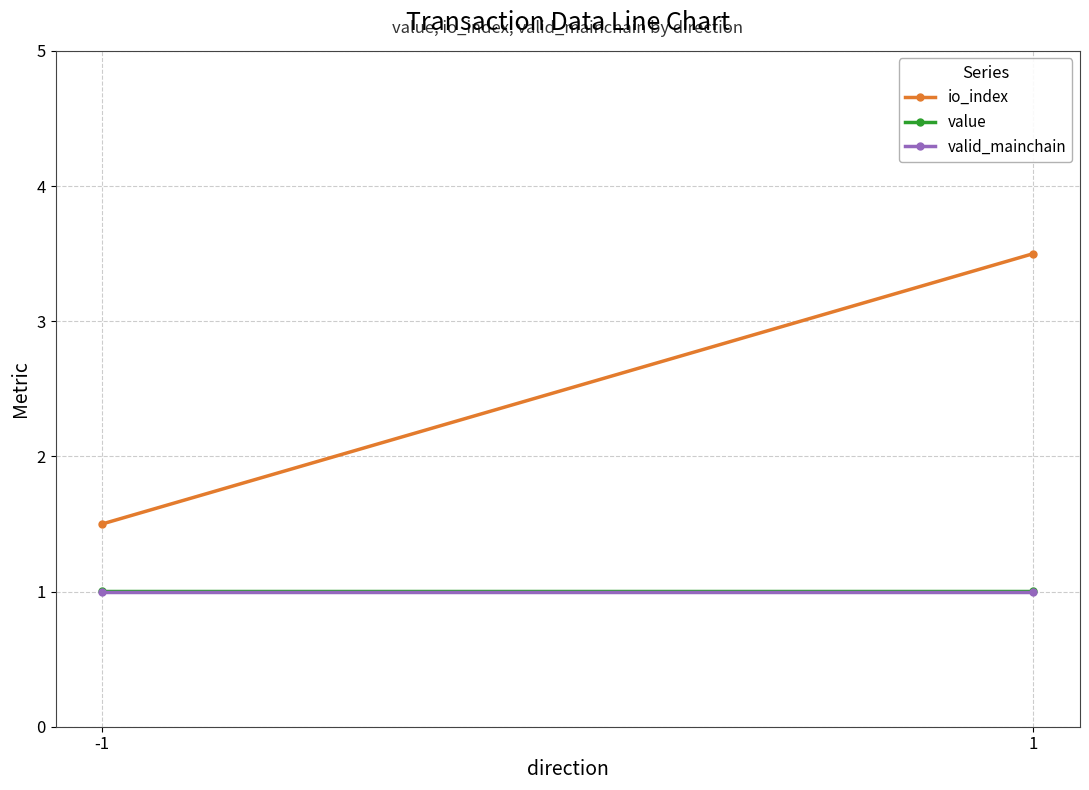

The value of valid_mainchain at 1 is 1.0. True or false?

True